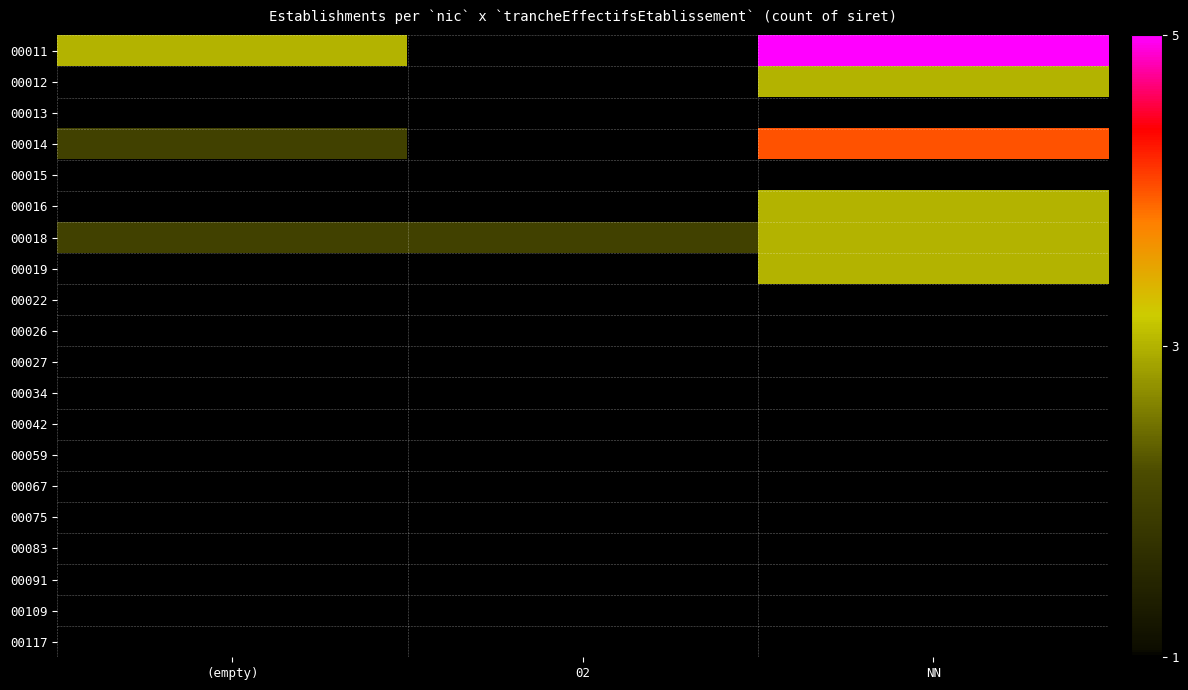

What is the spread (max minus min) of values at (empty)?

2.0